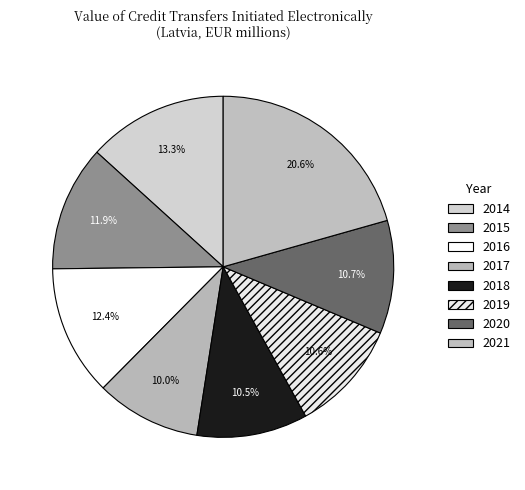

What percentage is the 2018 slice, to the nearest percent?

11%